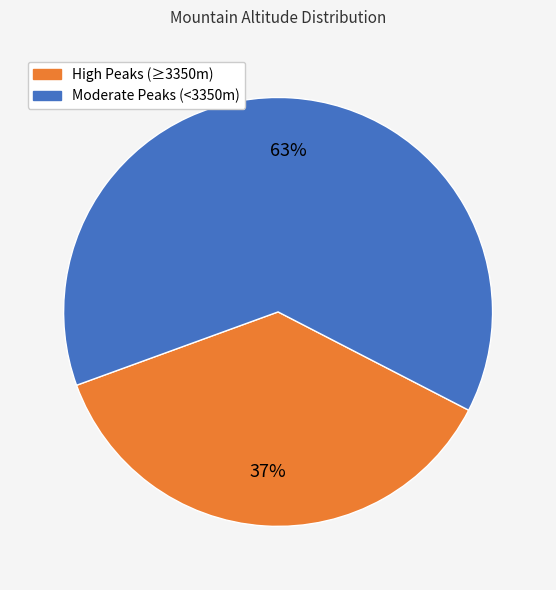

Is there a majority slice in this chart?

Yes